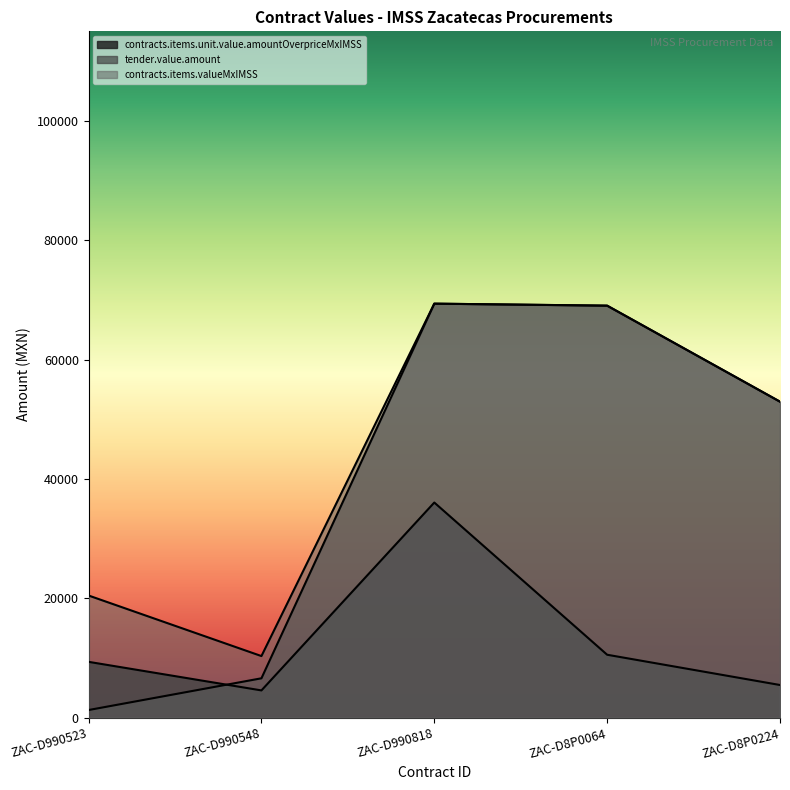

Between ZAC-D990548 and ZAC-D8P0224, which series saw the biggest shift?

tender.value.amount